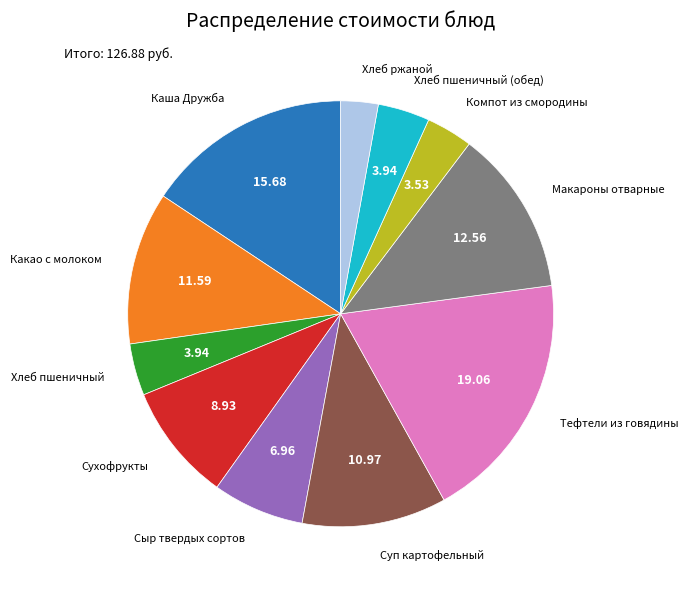

Is the sum of Суп картофельный and Хлеб ржаной greater than half?

No